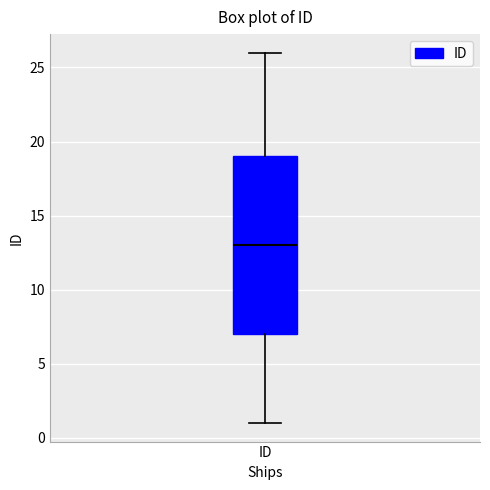

Read this box plot against the y-axis: the position of the median line, the range covered by the box, and the ends of both whiskers. The values are not printed on the chart, so give them approximately, as read against the axis.

median 13, box 7 to 19, whiskers 1 to 26